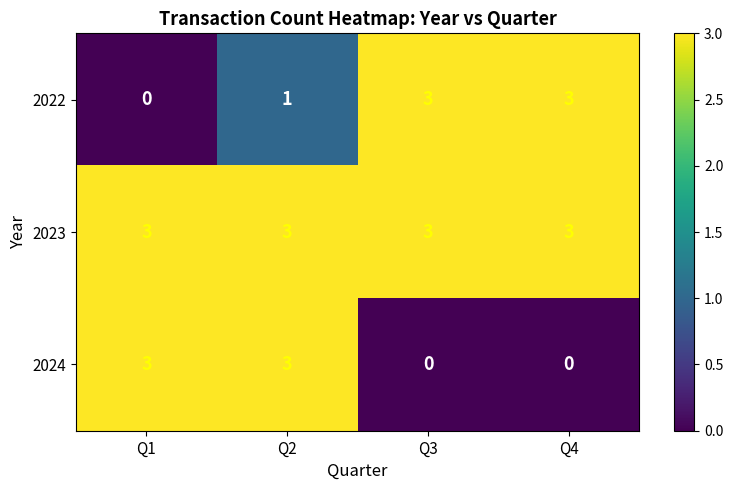

The value of 2022 at Q3 is 1. True or false?

False